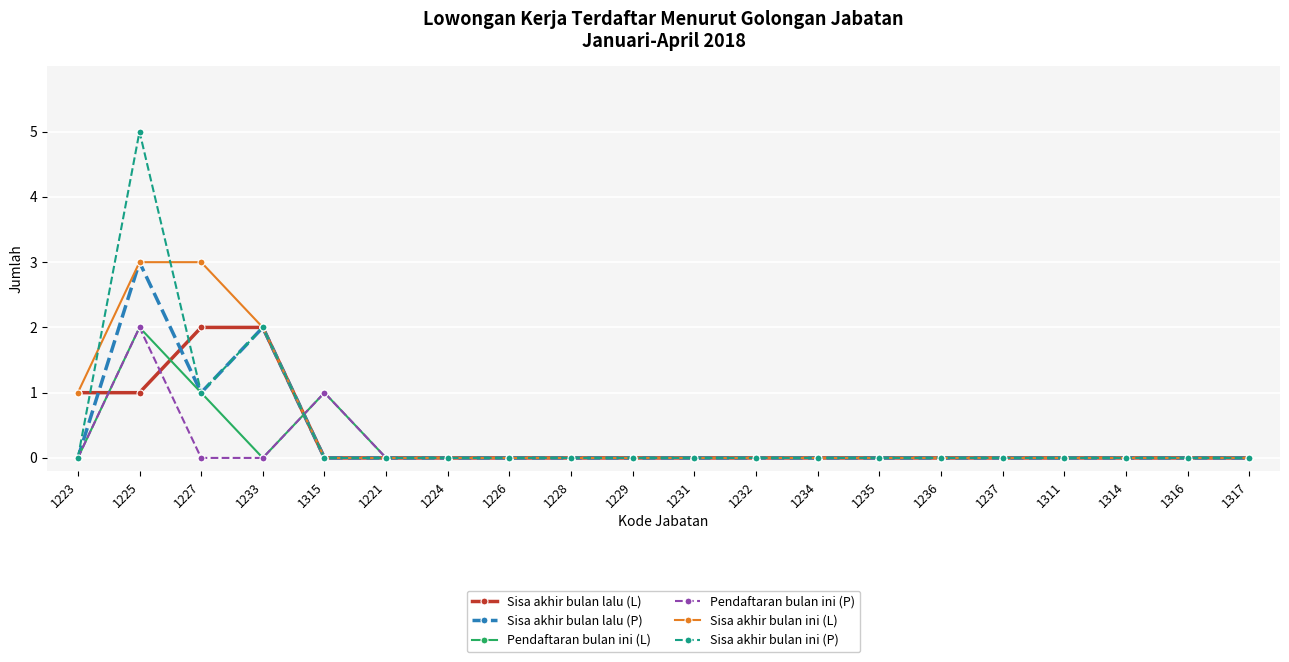

Reading right to left, transcribe all the data shown in this chart.

Sisa akhir bulan lalu (L): 0	0	0	0	0	0	0	0	0	0	0	0	0	0	0	0	2	2	1	1
Sisa akhir bulan lalu (P): 0	0	0	0	0	0	0	0	0	0	0	0	0	0	0	0	2	1	3	0
Pendaftaran bulan ini (L): 0	0	0	0	0	0	0	0	0	0	0	0	0	0	0	1	0	1	2	0
Pendaftaran bulan ini (P): 0	0	0	0	0	0	0	0	0	0	0	0	0	0	0	1	0	0	2	0
Sisa akhir bulan ini (L): 0	0	0	0	0	0	0	0	0	0	0	0	0	0	0	0	2	3	3	1
Sisa akhir bulan ini (P): 0	0	0	0	0	0	0	0	0	0	0	0	0	0	0	0	2	1	5	0